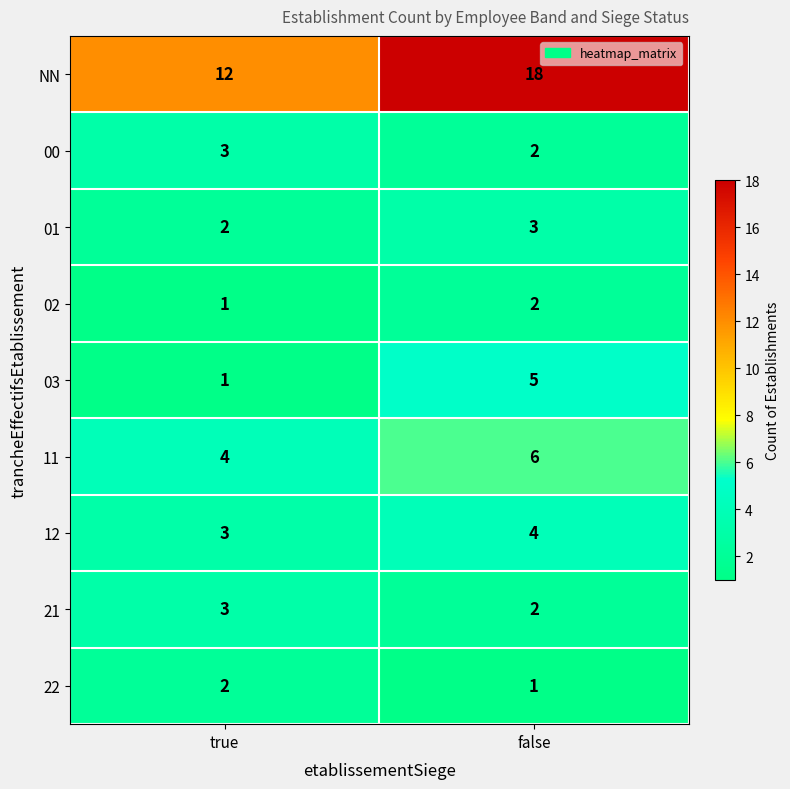

What is the maximum value shown in the chart?

18